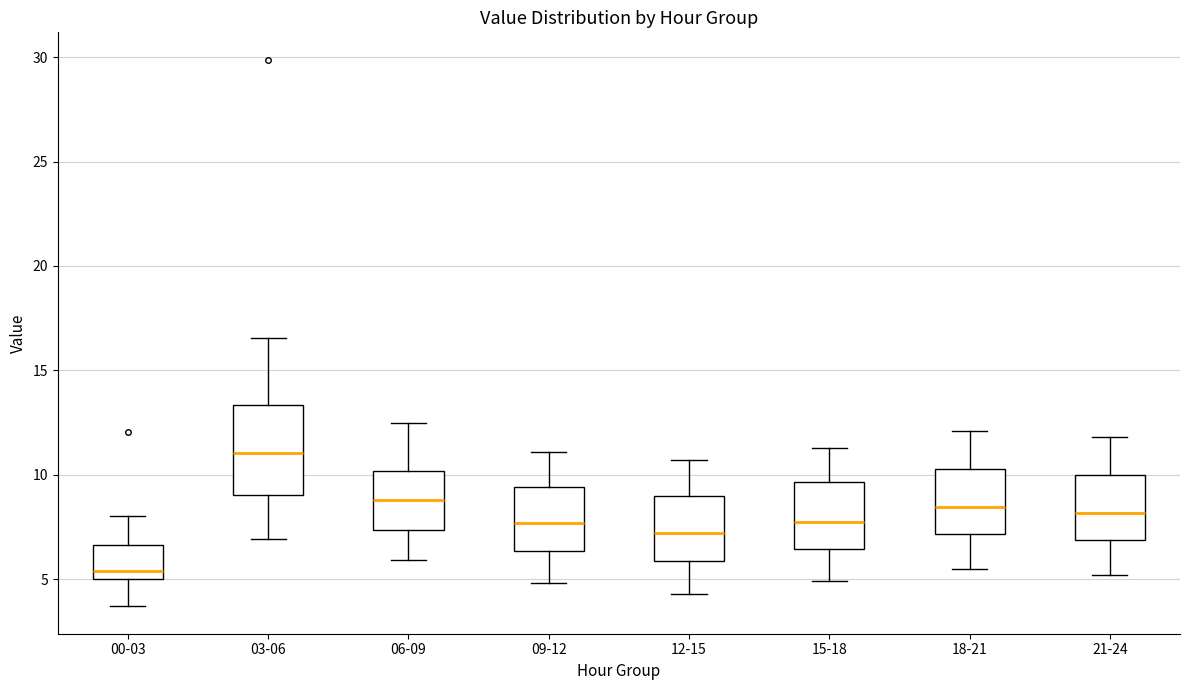

Which box's median line is the lowest?

00-03